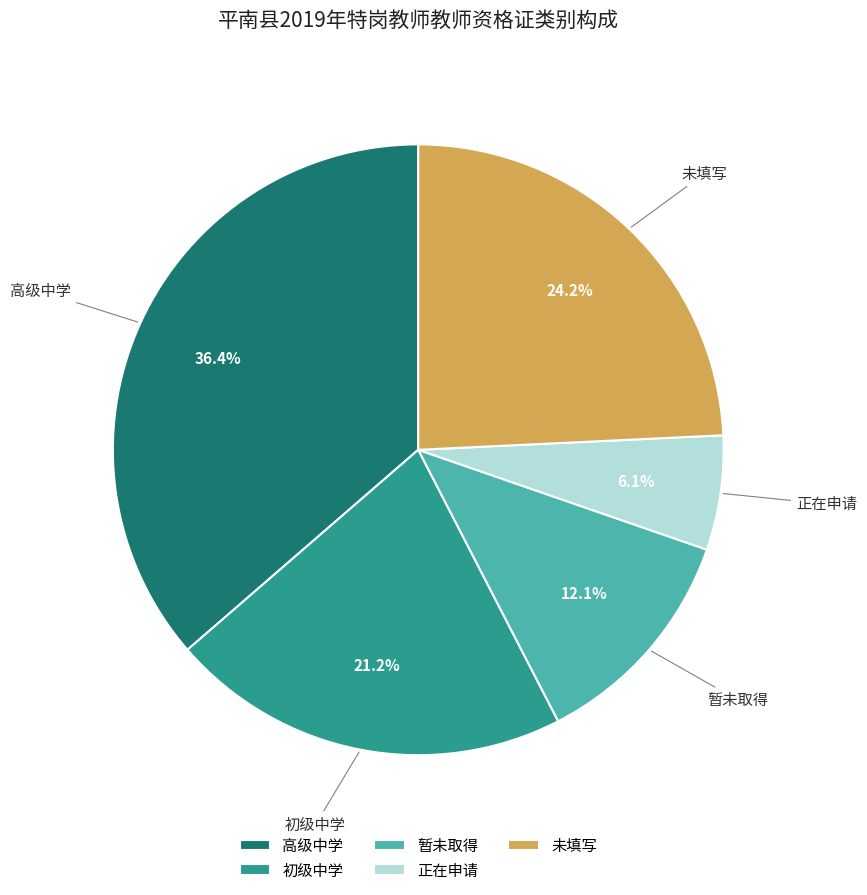

How many slices are in this pie chart?

5